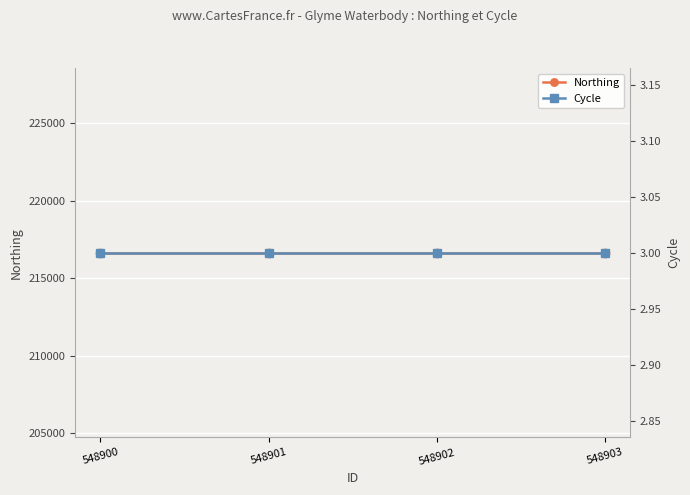

Which series has the widest spread of values?

Northing